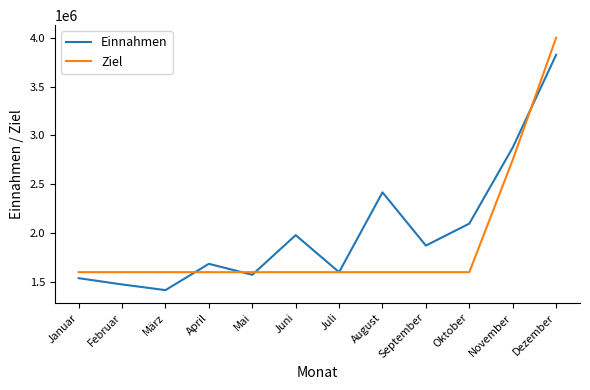

True or false: Einnahmen and Ziel cross at least once.

True